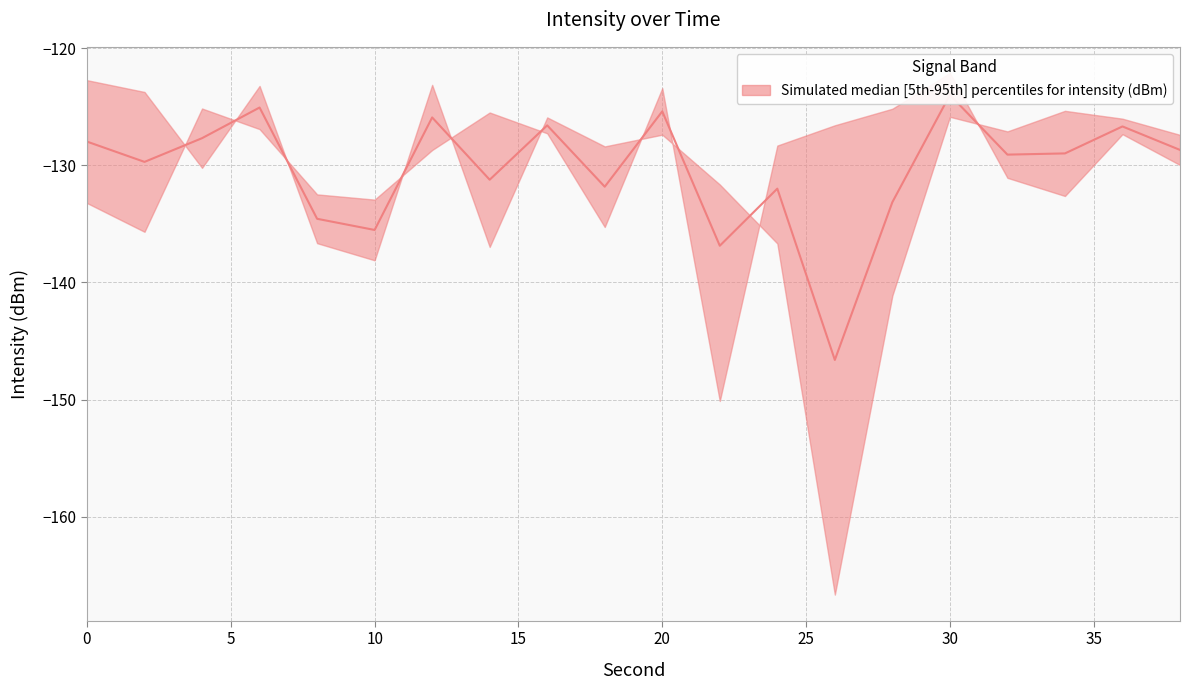

What is the difference between the maximum and minimum values in the median series?

22.6